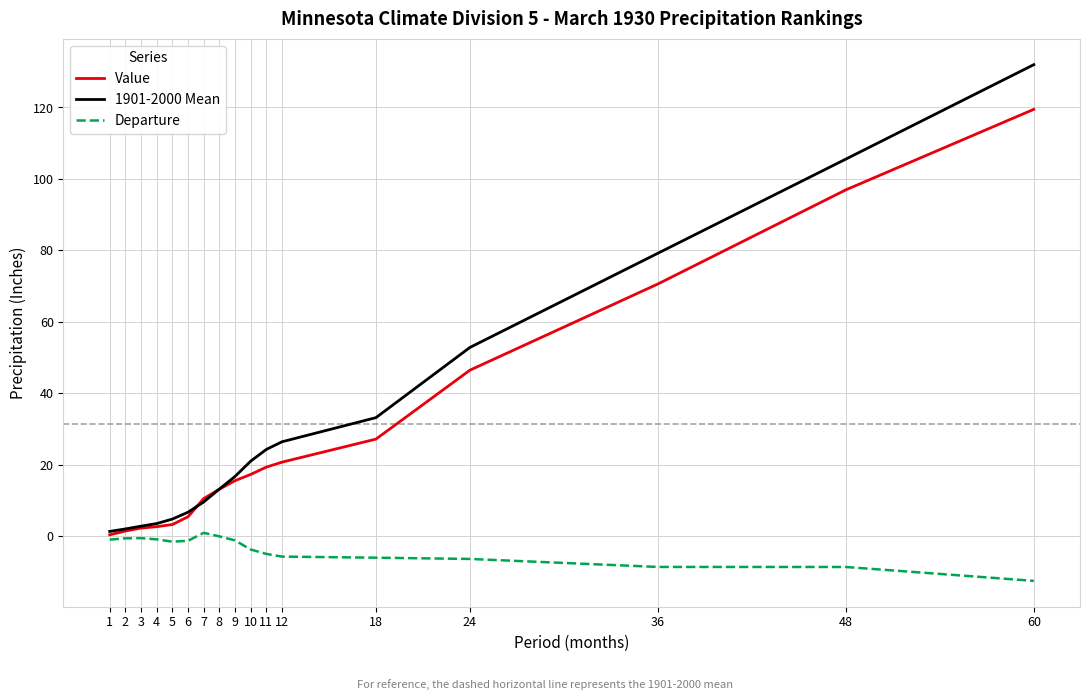

How many lines are shown in the chart?

3